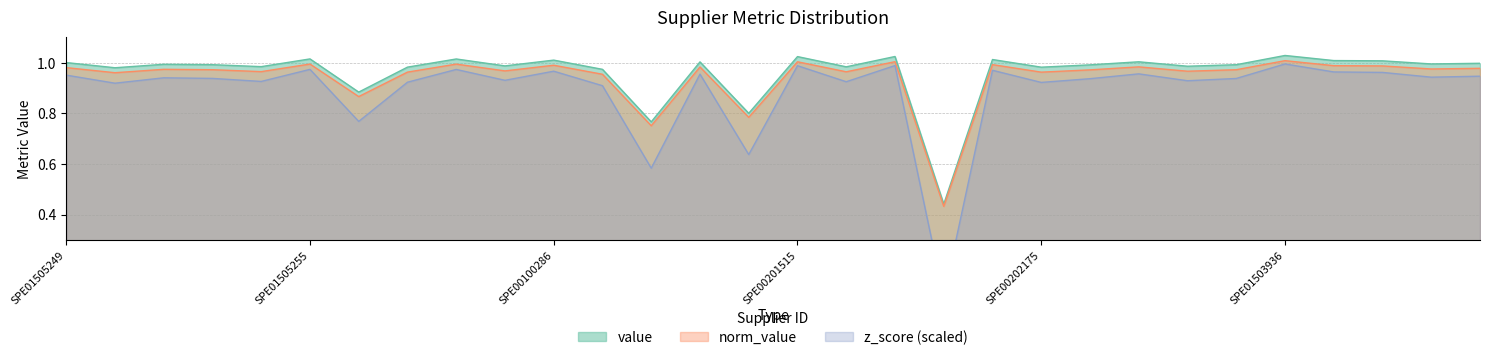

Reading left to right, list all the values displayed in this chart.

value: SPE01505249=1.0	SPE01500399=1.0	SPE00300340=1.0	SPE00100398=1.0	SPE01900002=1.0	SPE01505255=1.0	SPE01504252=0.9	SPE01505253=1.0	SPE00200428=1.0	SPE01900004=1.0	SPE00100286=1.0	SPE00100604=1.0	SPE00201092=0.8	SPE00200061=1.0	SPE00201448=0.8	SPE00201515=1.0	SPE00100575=1.0	SPE01500690=1.0	SPE00330006=0.4	SPE01900006=1.0	SPE00202175=1.0	SPE00100577=1.0	SPE01504085=1.0	SPE00100035=1.0	SPE01504188=1.0	SPE01503936=1.0	SPE01504068=1.0	SPE01503412=1.0	SPE01504036=1.0	SPE01503330=1.0
norm_value: SPE01505249=1.0	SPE01500399=1.0	SPE00300340=1.0	SPE00100398=1.0	SPE01900002=1.0	SPE01505255=1.0	SPE01504252=0.9	SPE01505253=1.0	SPE00200428=1.0	SPE01900004=1.0	SPE00100286=1.0	SPE00100604=1.0	SPE00201092=0.8	SPE00200061=1.0	SPE00201448=0.8	SPE00201515=1.0	SPE00100575=1.0	SPE01500690=1.0	SPE00330006=0.4	SPE01900006=1.0	SPE00202175=1.0	SPE00100577=1.0	SPE01504085=1.0	SPE00100035=1.0	SPE01504188=1.0	SPE01503936=1.0	SPE01504068=1.0	SPE01503412=1.0	SPE01504036=1.0	SPE01503330=1.0
z_score: SPE01505249=1.0	SPE01500399=0.9	SPE00300340=0.9	SPE00100398=0.9	SPE01900002=0.9	SPE01505255=1.0	SPE01504252=0.8	SPE01505253=0.9	SPE00200428=1.0	SPE01900004=0.9	SPE00100286=1.0	SPE00100604=0.9	SPE00201092=0.6	SPE00200061=1.0	SPE00201448=0.6	SPE00201515=1.0	SPE00100575=0.9	SPE01500690=1.0	SPE00330006=0.1	SPE01900006=1.0	SPE00202175=0.9	SPE00100577=0.9	SPE01504085=1.0	SPE00100035=0.9	SPE01504188=0.9	SPE01503936=1.0	SPE01504068=1.0	SPE01503412=1.0	SPE01504036=0.9	SPE01503330=0.9